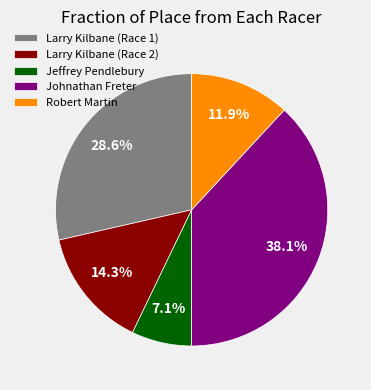

To the nearest percent, what is the combined percentage of Larry Kilbane (Race 2) and Johnathan Freter?

52%